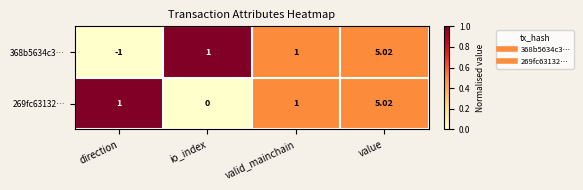

What is the total value across all series at valid_mainchain?

2.0